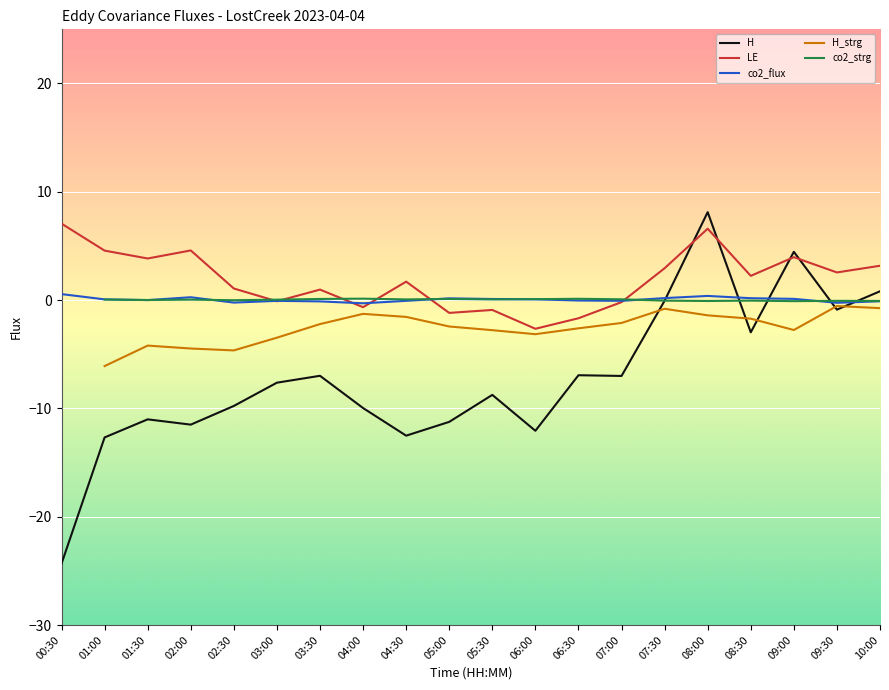

The value of co2_strg at 04:30 is 0.1. True or false?

True